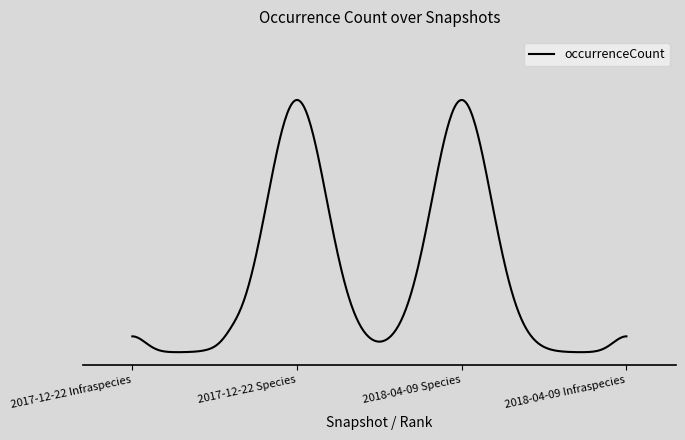

Reading right to left, transcribe all the data shown in this chart.

13	206	206	13